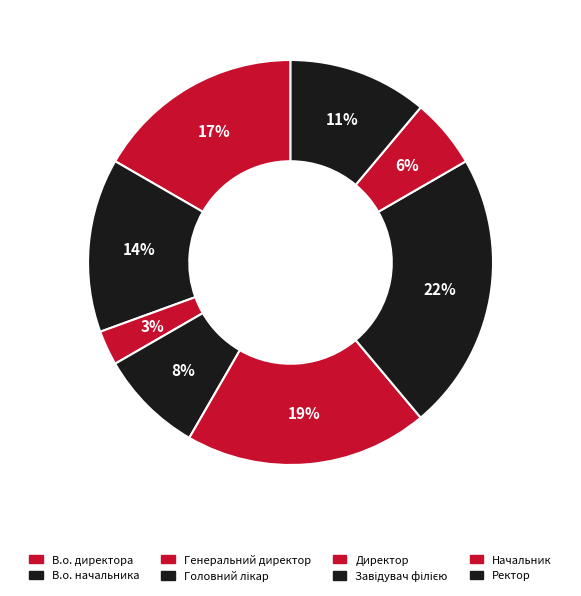

What is the largest slice in the pie chart?

Завідувач філією